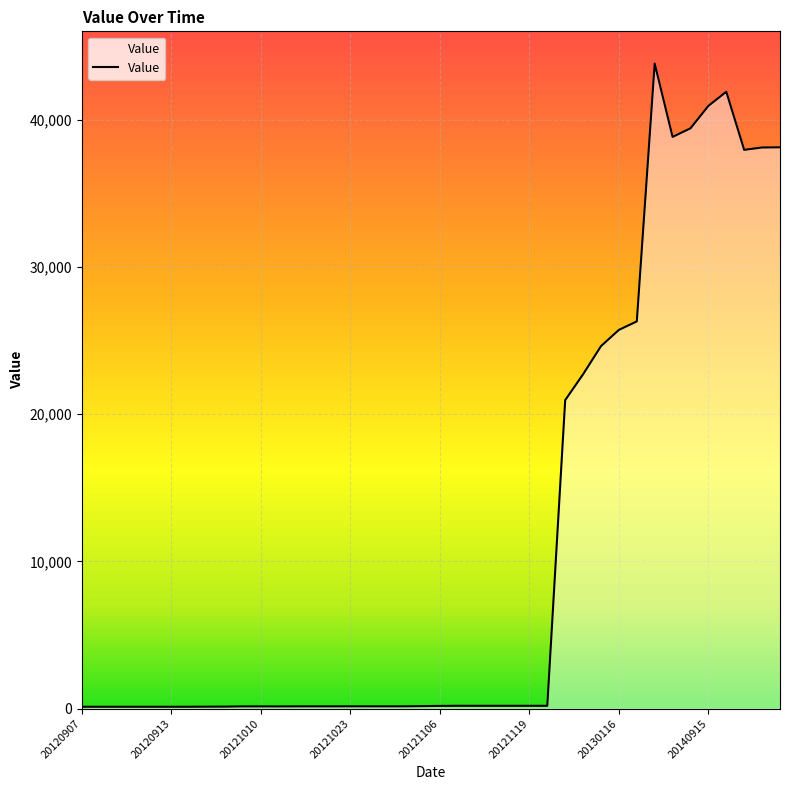

What is the greatest value displayed?

43813